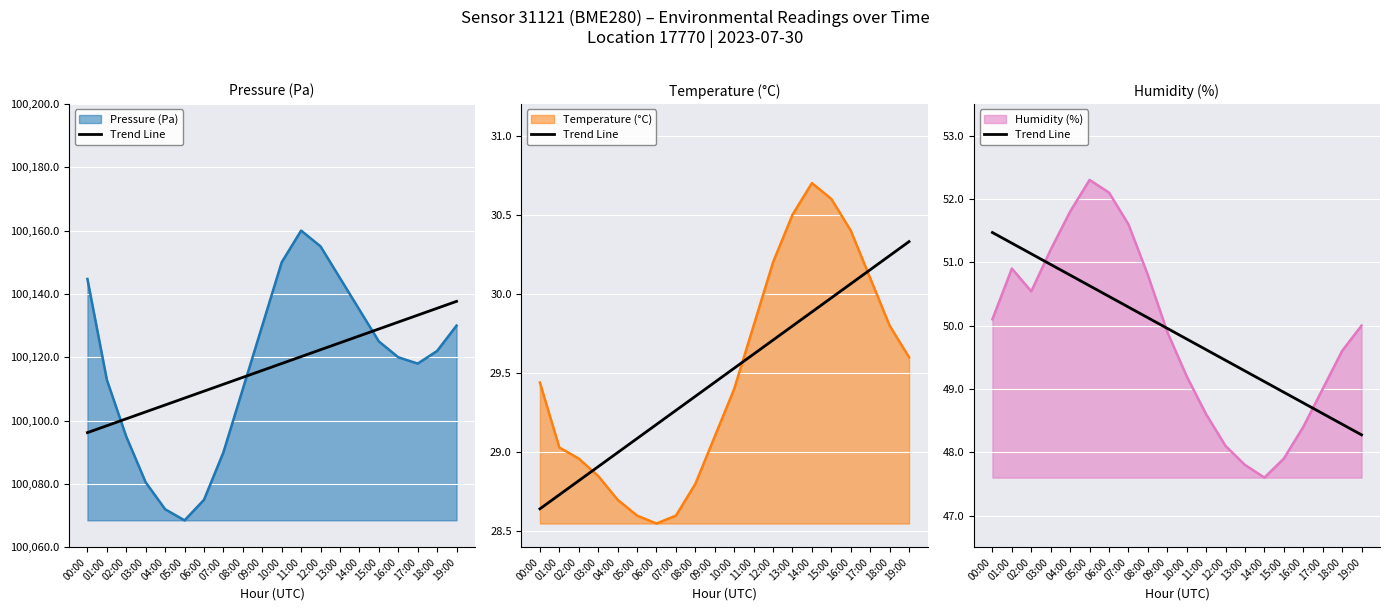

What is the label of the 6th point from the left?

05:00